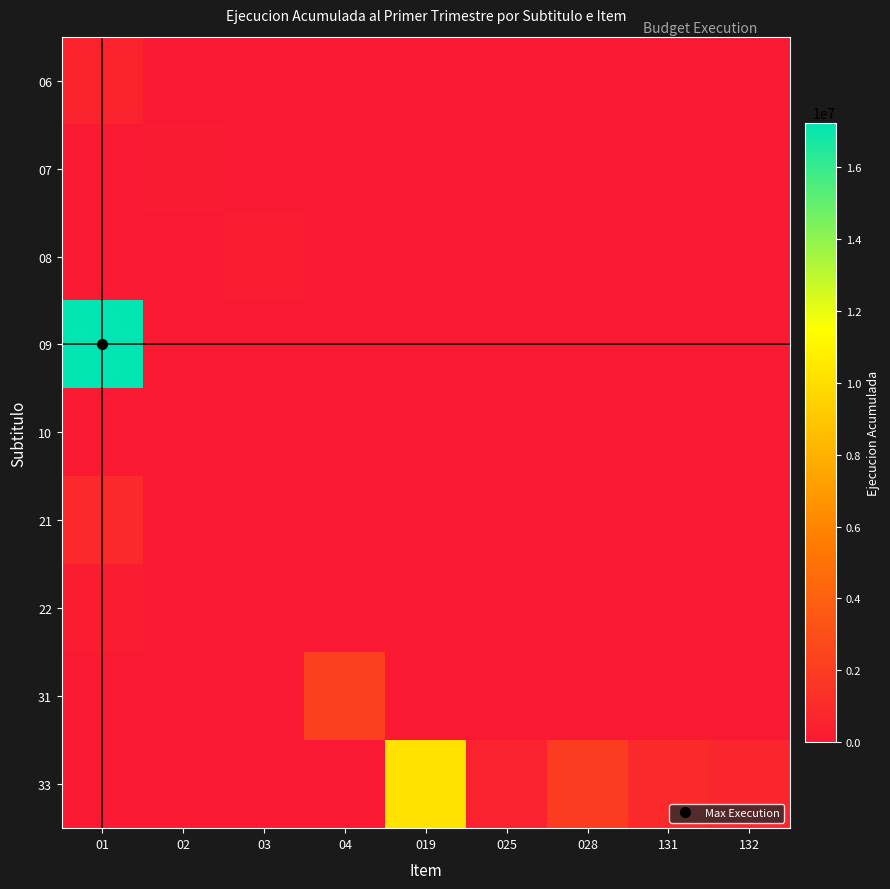

At which category is the sum across all series the highest?

01